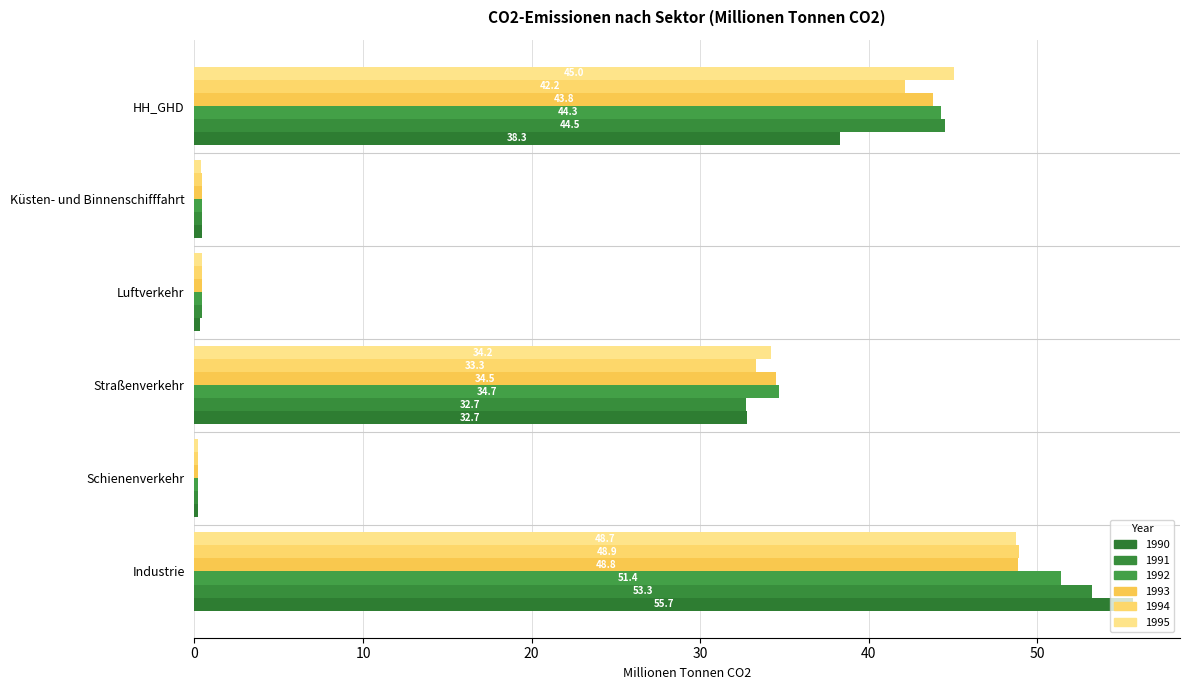

What are all the series names shown in the legend?

1990, 1991, 1992, 1993, 1994, 1995